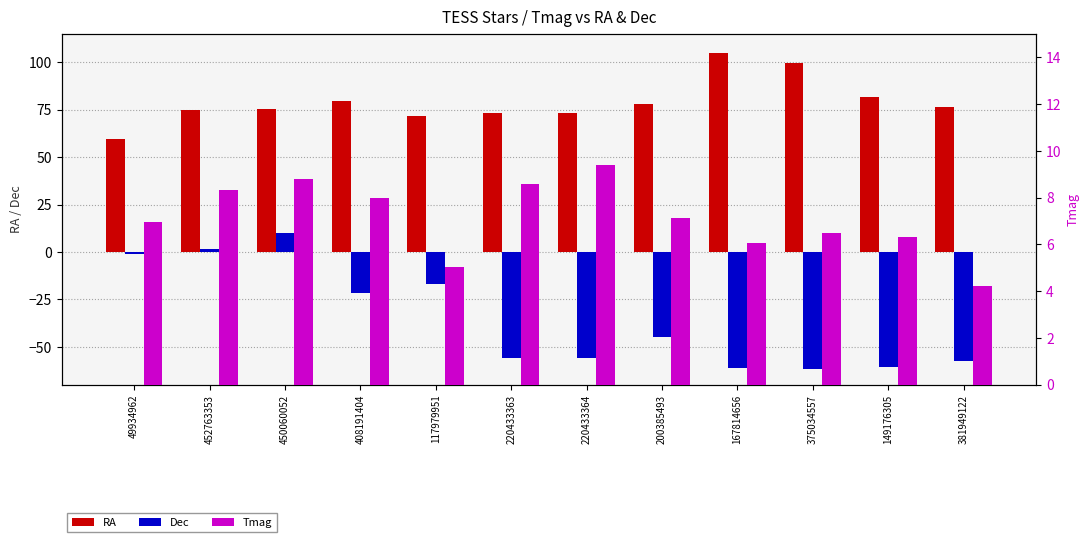

Count the number of data series in this chart.

3